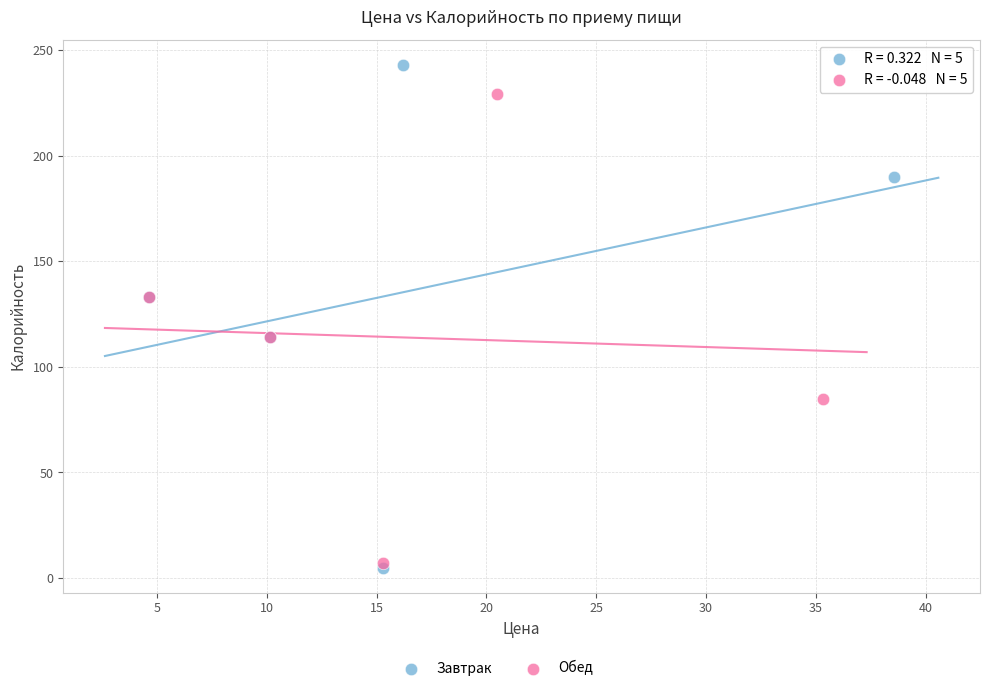

Which series reaches the maximum Y coordinate?

Завтрак